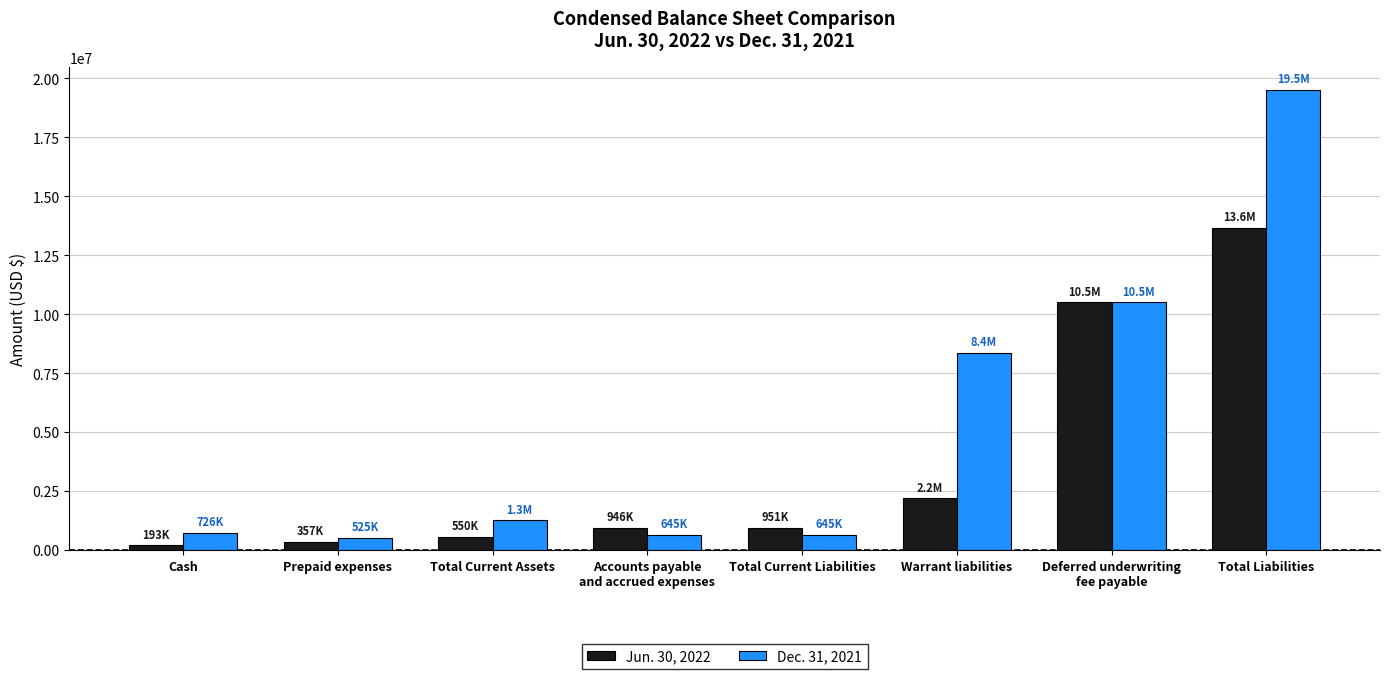

What position from the right is Prepaid expenses?

7